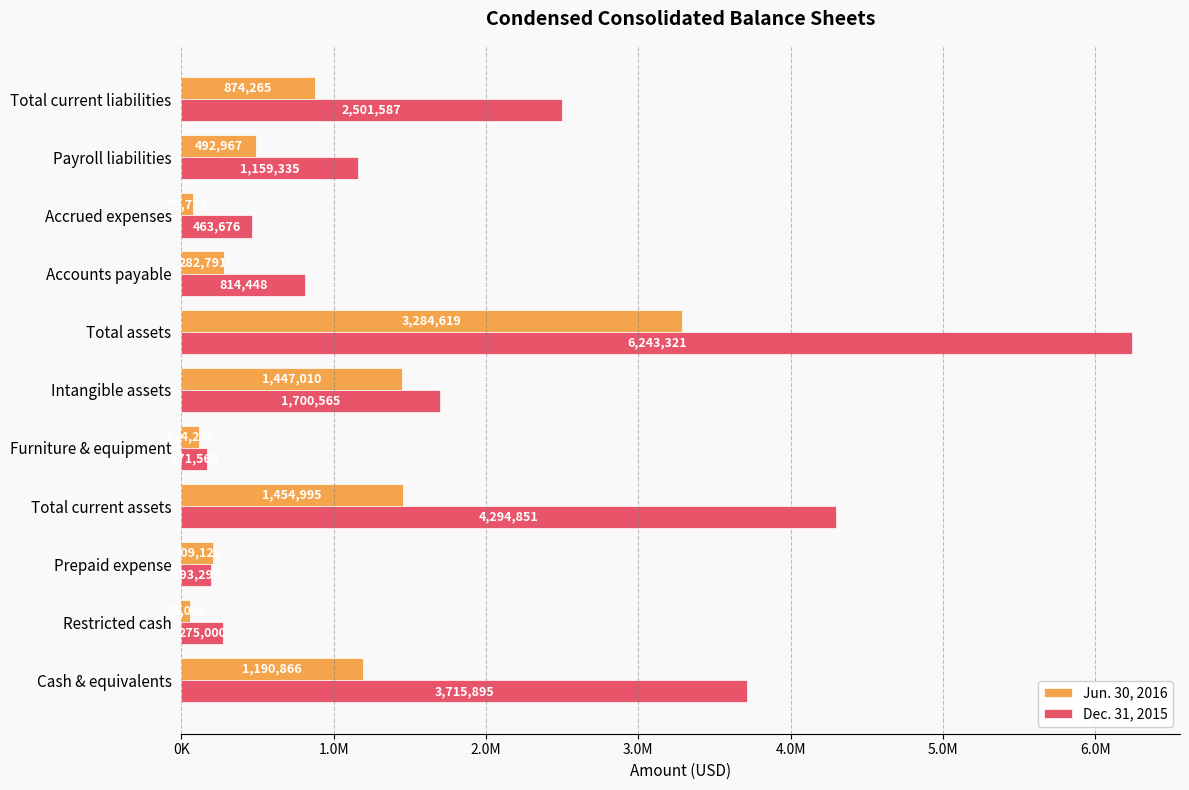

What are all the series names shown in the legend?

Jun. 30, 2016, Dec. 31, 2015